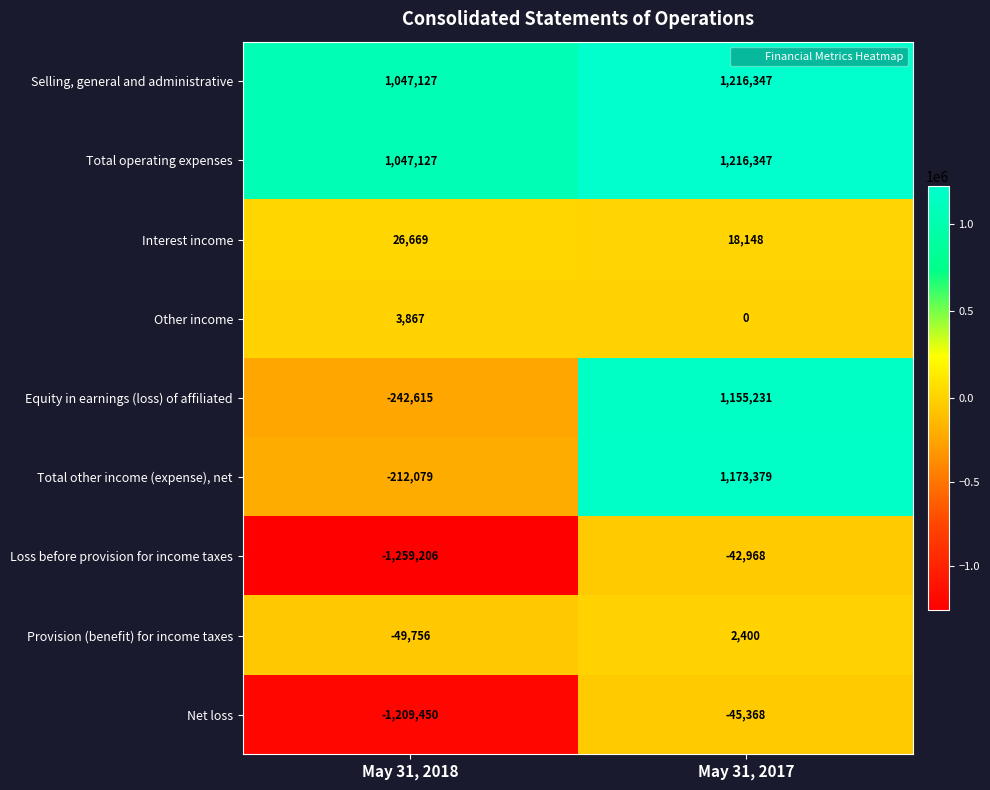

Read the Provision (benefit) for income taxes value at May 31, 2017, to the nearest 10.

2400